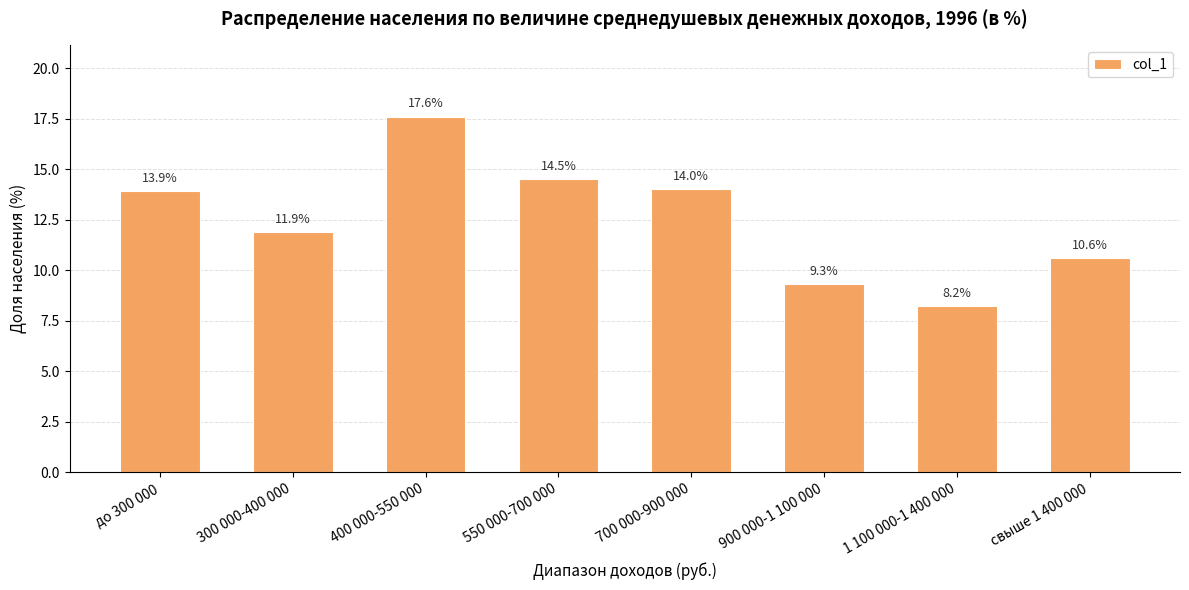

Where is the data nearest to the value 12?

300 000-400 000